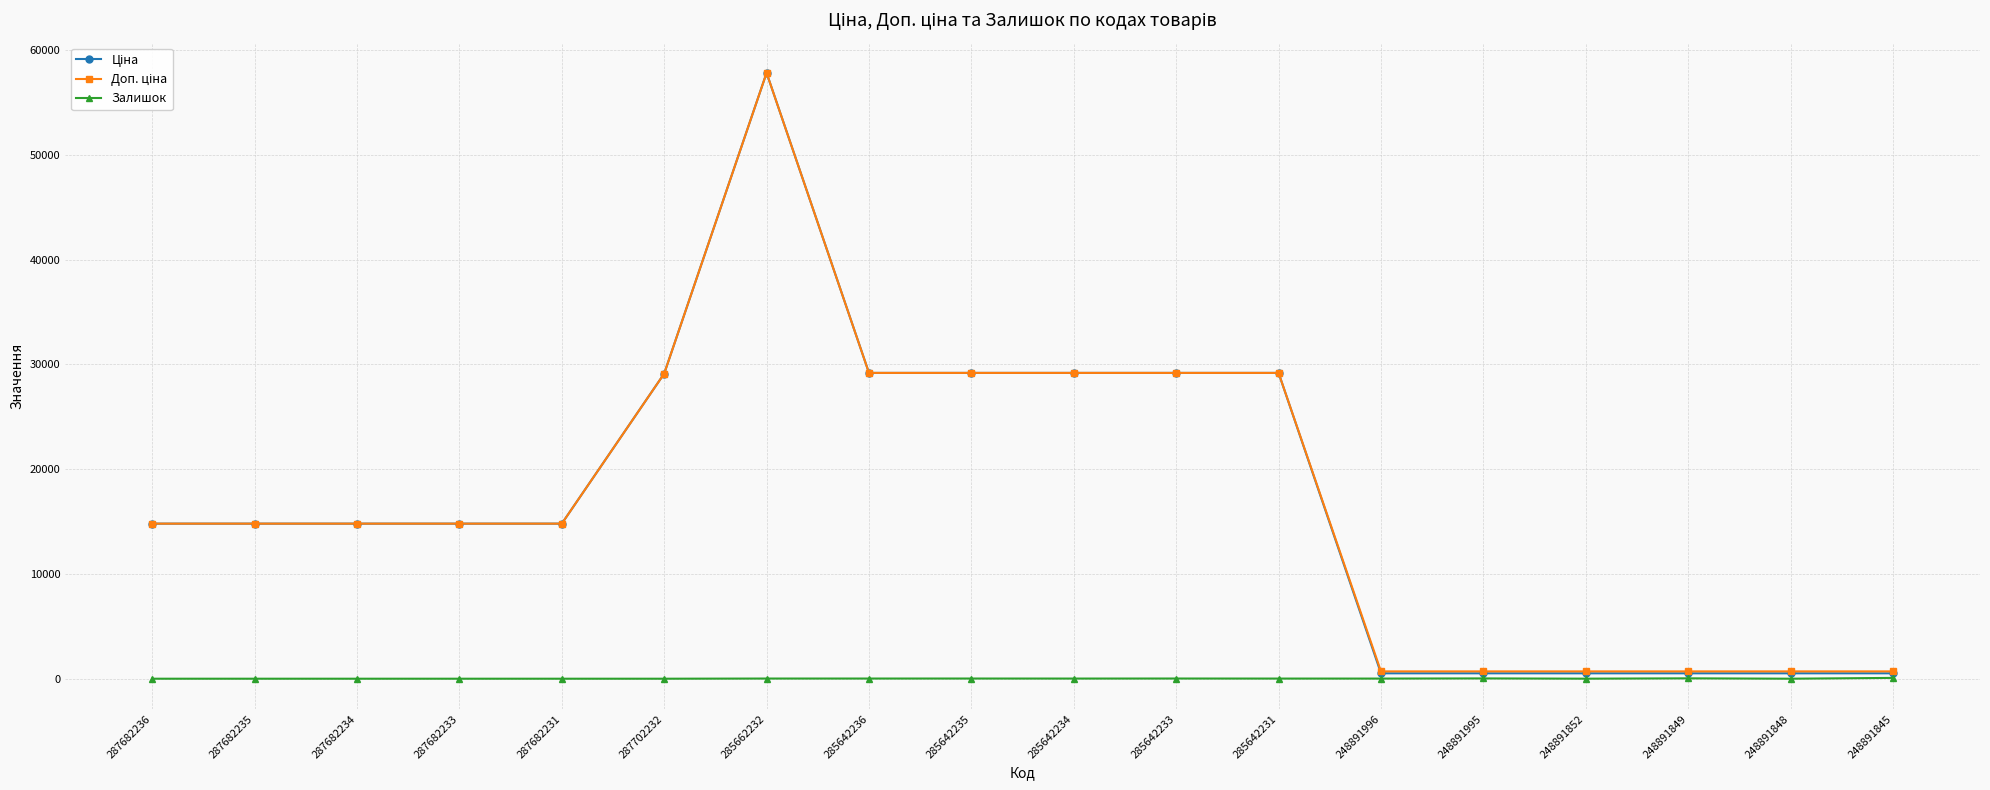

What is the maximum value for Залишок?

78.0